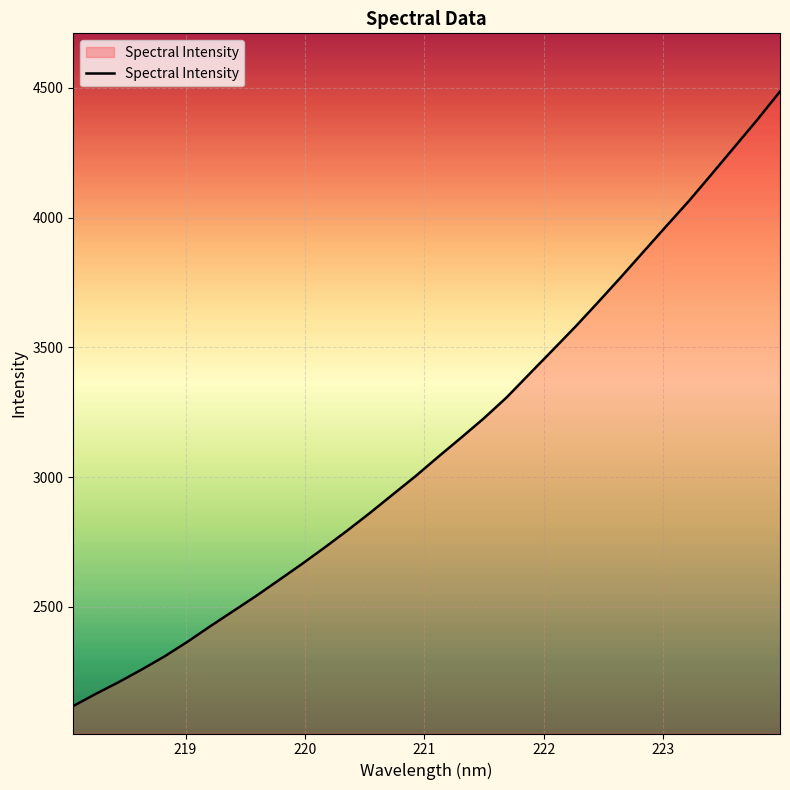

What is the minimum value shown in the chart?

2117.3